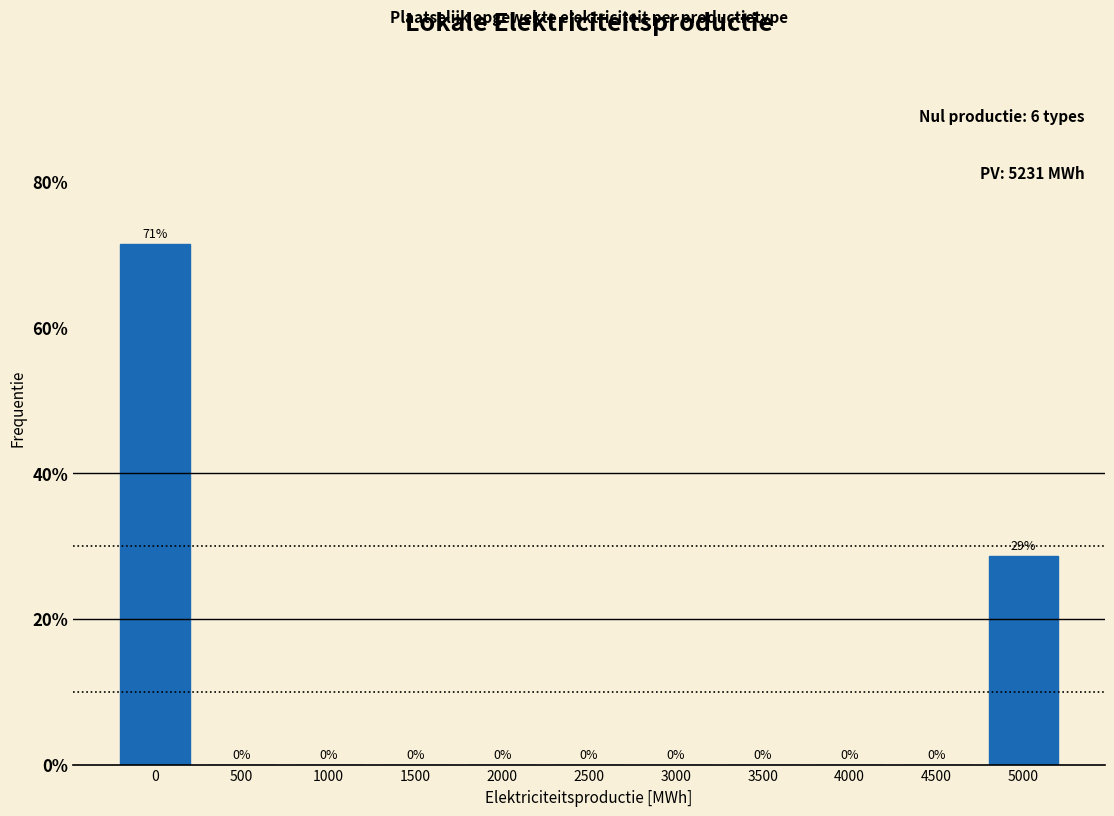

What is the approximate value at 0?

71.4